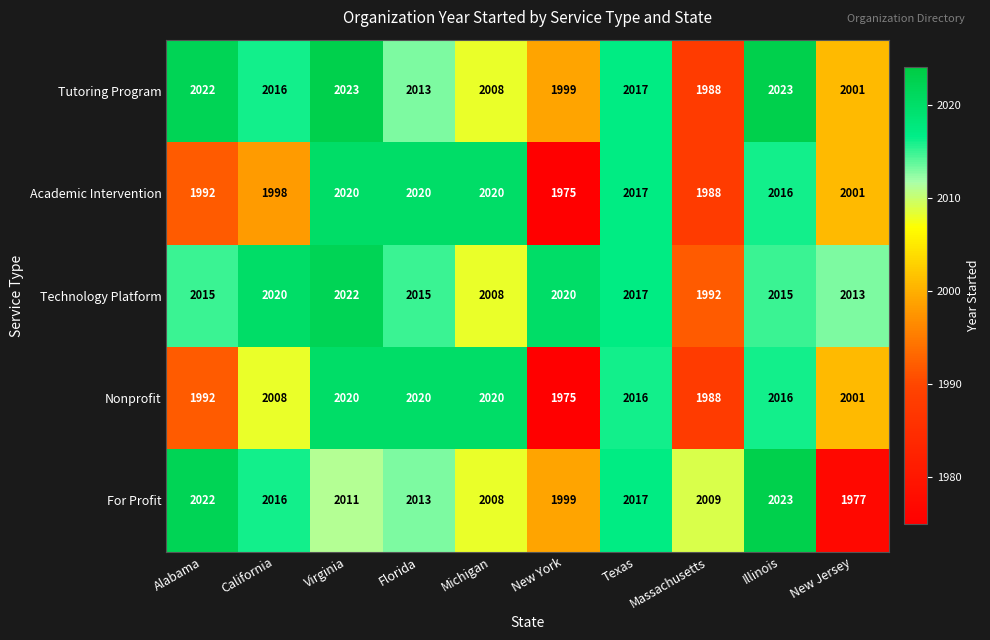

How many data points in Technology Platform are less than 2015?

3